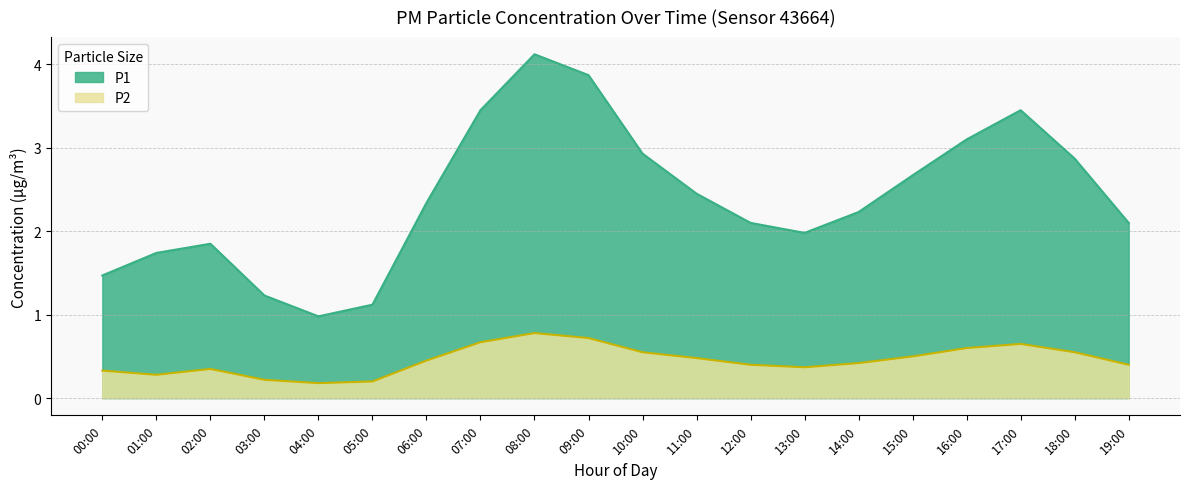

How many data points in P1 are above 2?

13